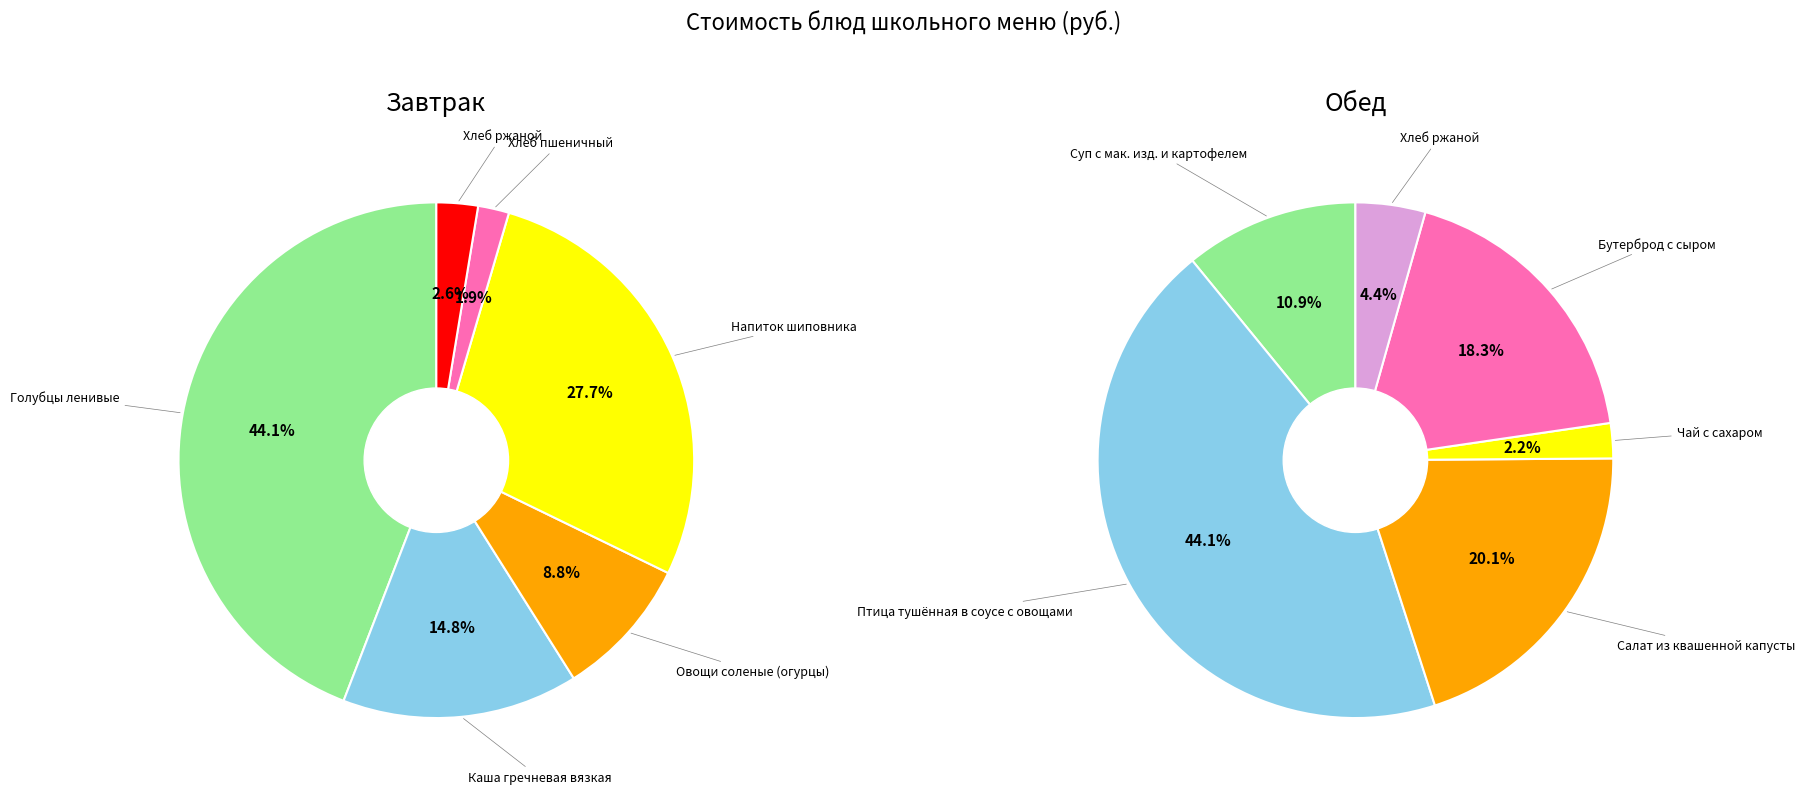

Count the number of slices in the pie.

6